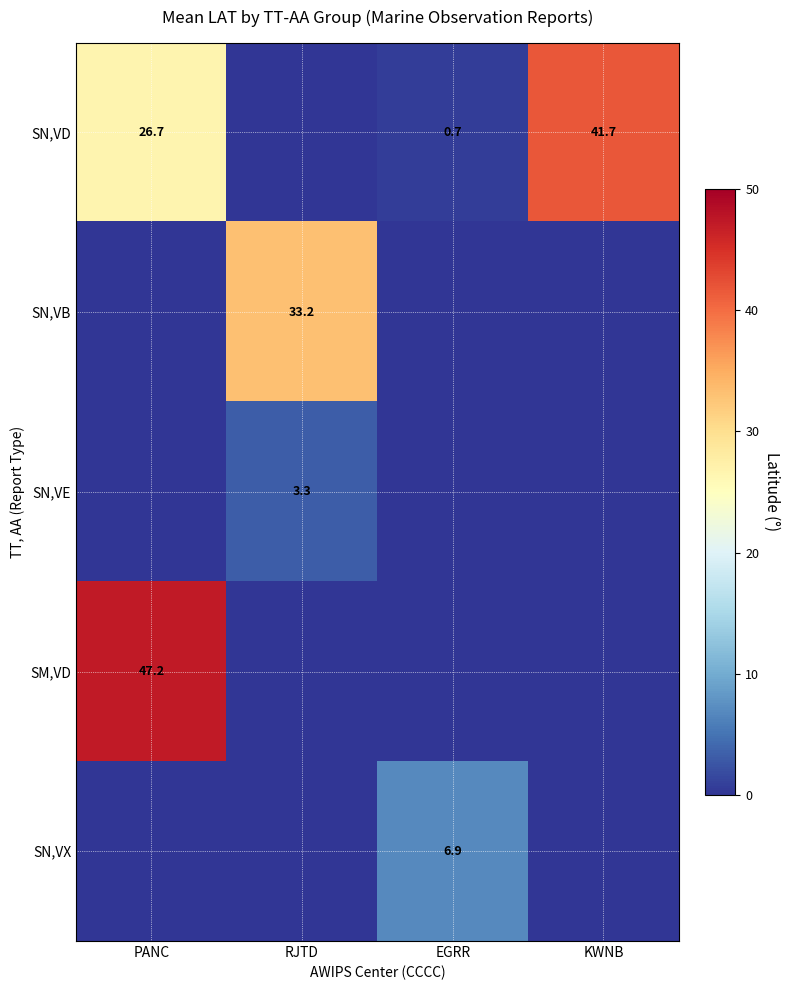

What is the total value across all series at EGRR?

7.6